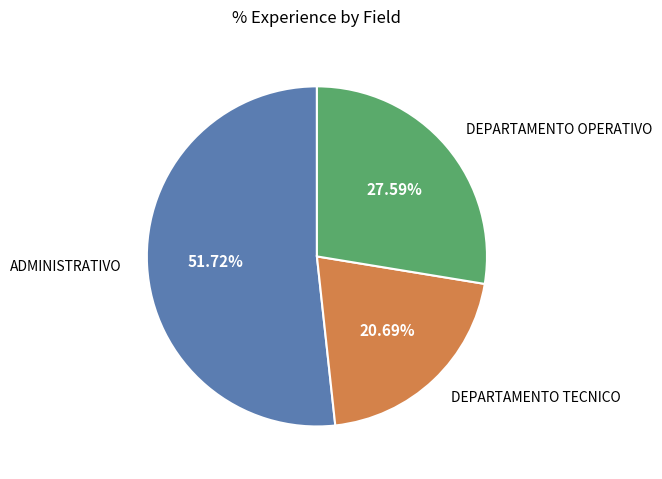

Does any single category account for the majority?

Yes